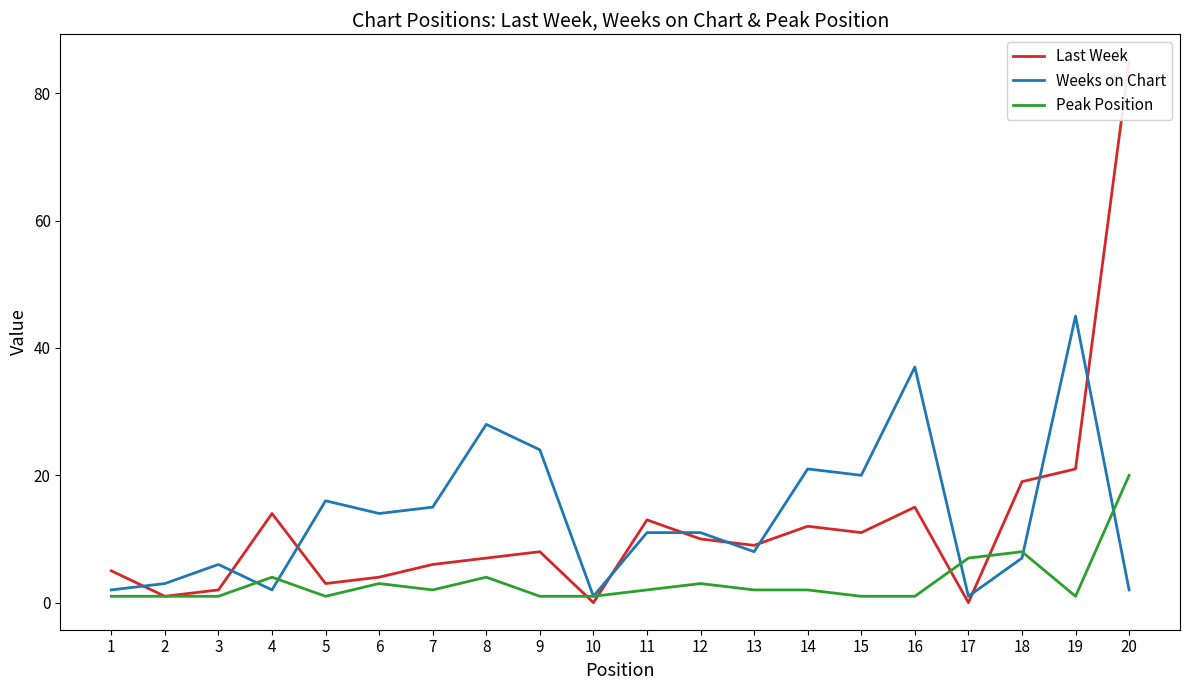

Does the chart display data point markers on the line(s)?

No